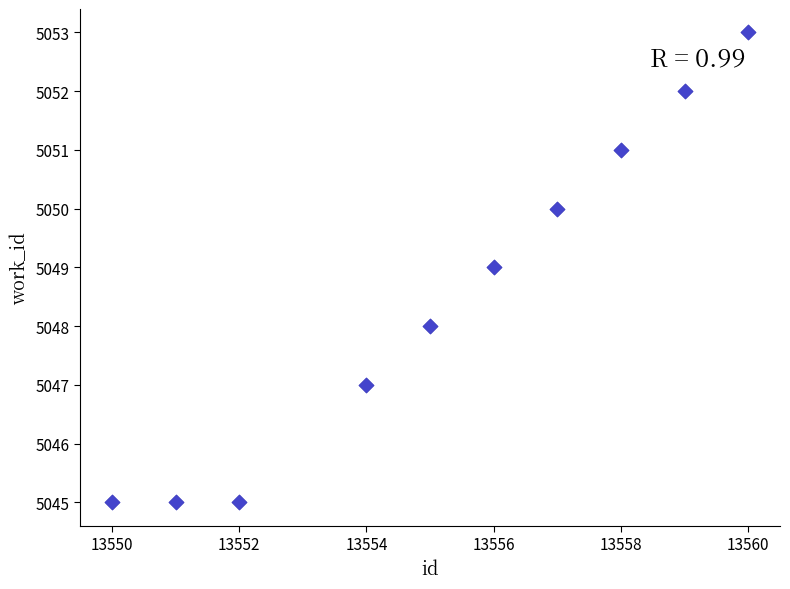

What is the range of Y values (max minus min)?

8